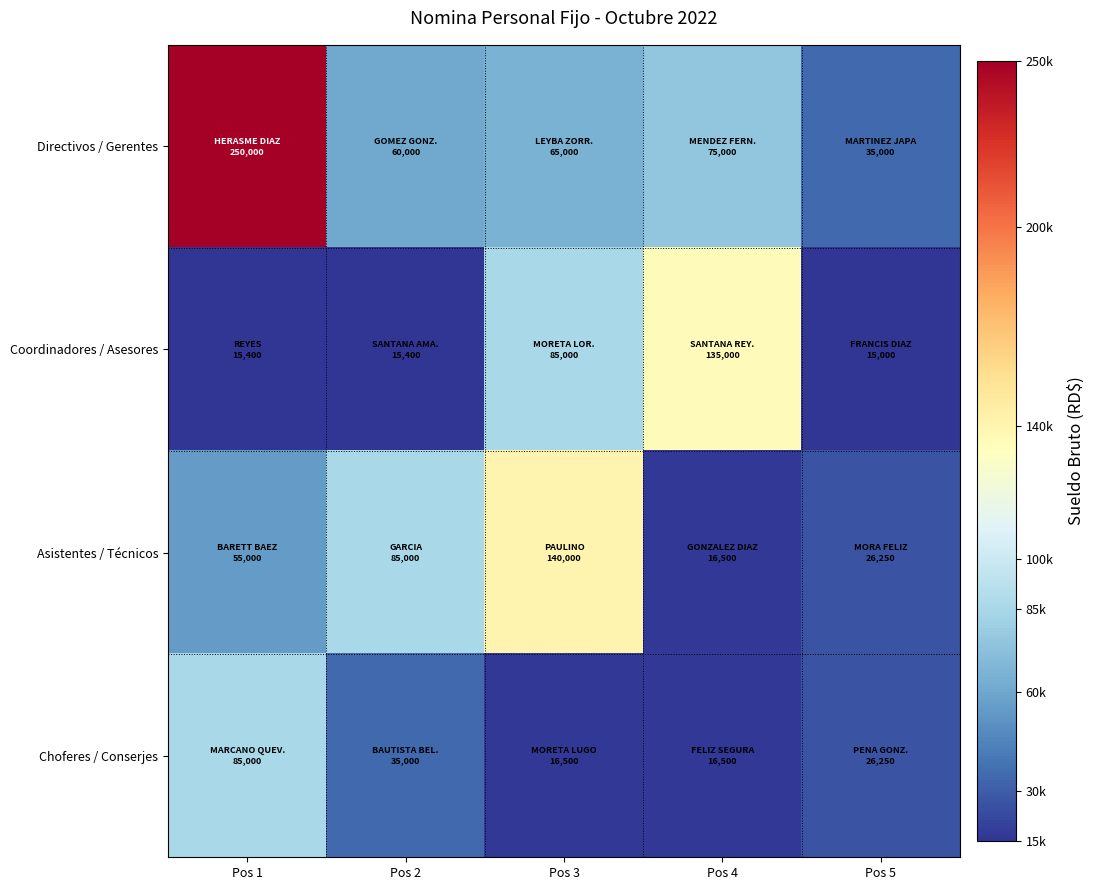

How many data points does each series have?

5